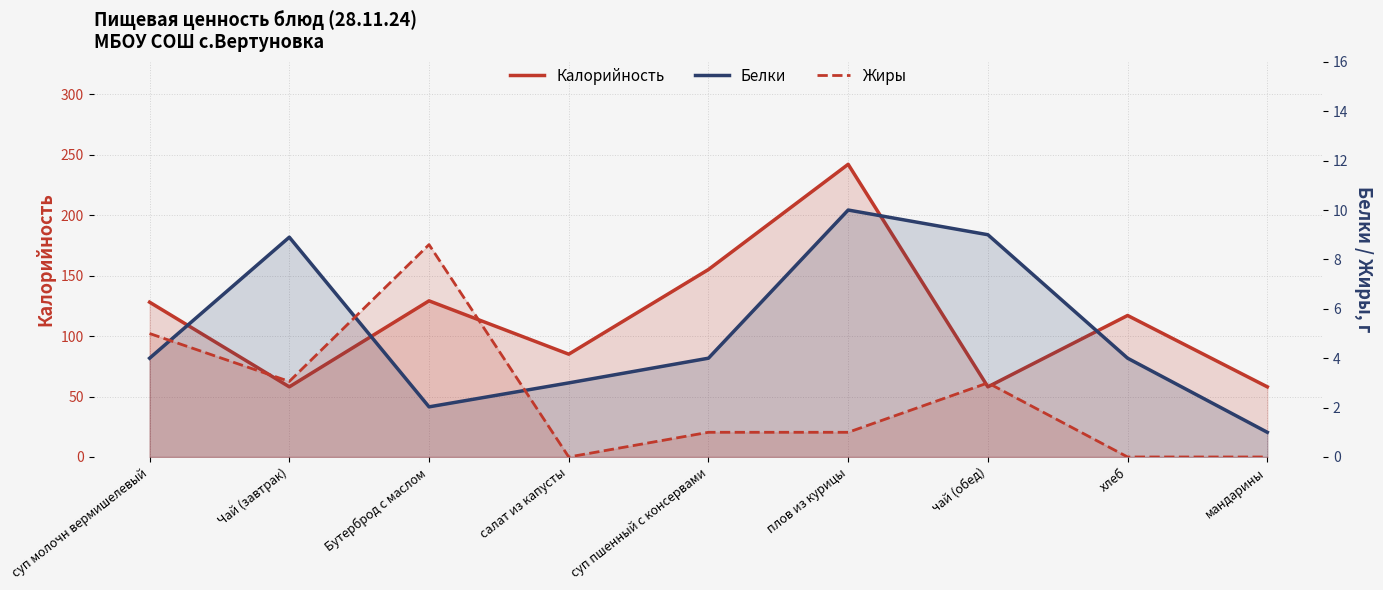

At which category does Калорийность reach its first local valley?

Чай (завтрак)